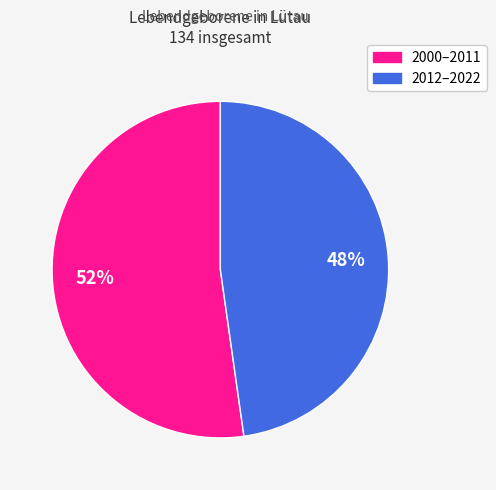

Does any single category account for the majority?

Yes